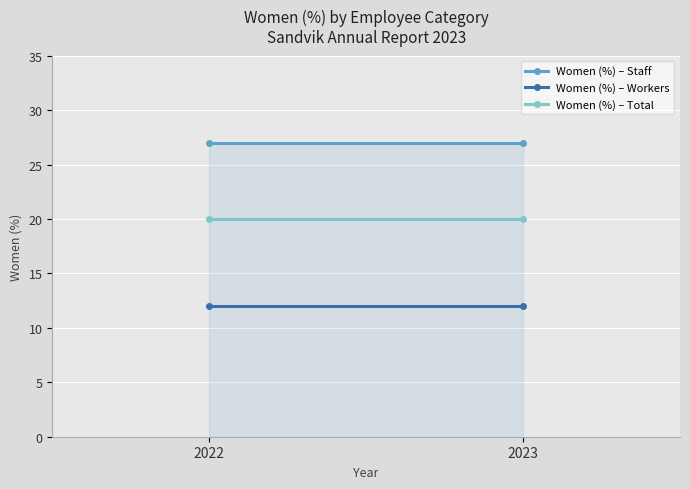

True or false: Women (%) – Total has a value of 20 at 2022.

True